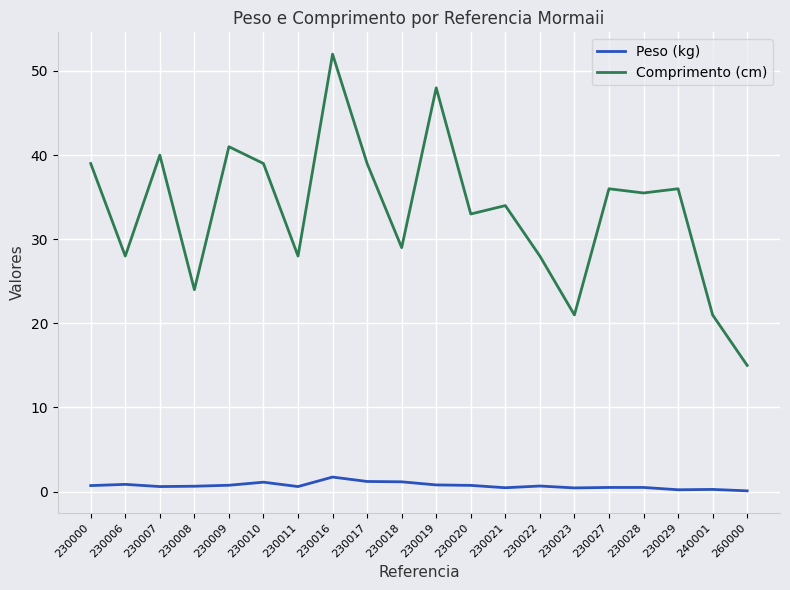

True or false: Comprimento (cm) has a value of 36.0 at 230027.

True